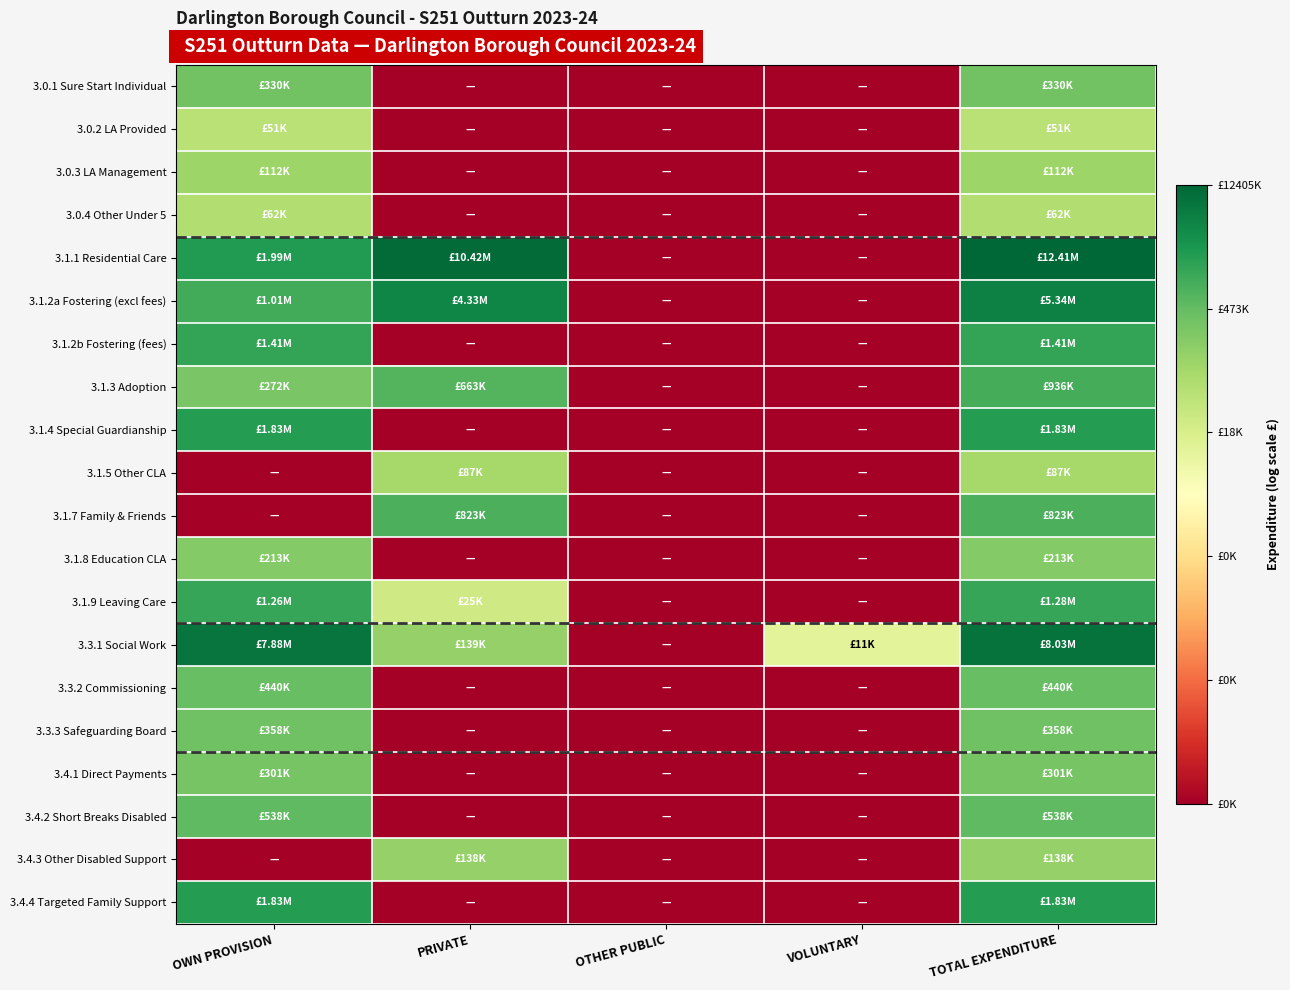

Between PRIVATE and OTHER PUBLIC, which series saw the biggest shift?

3.1.1 Residential Care